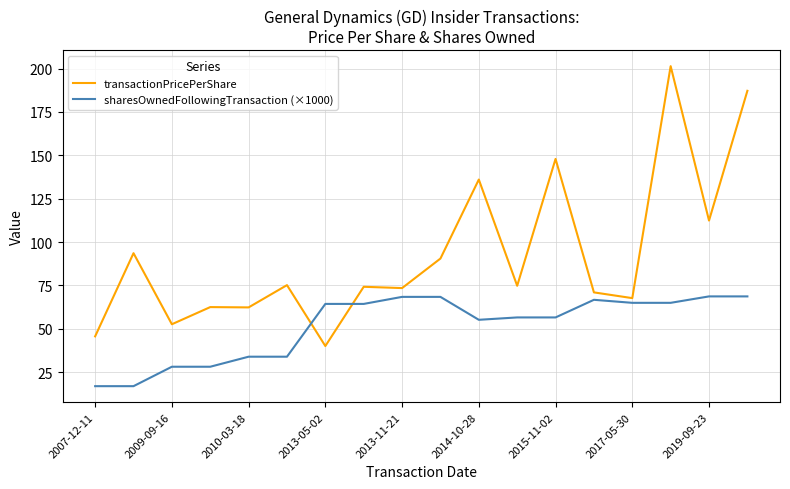

What is the maximum value shown in the chart?

201.4